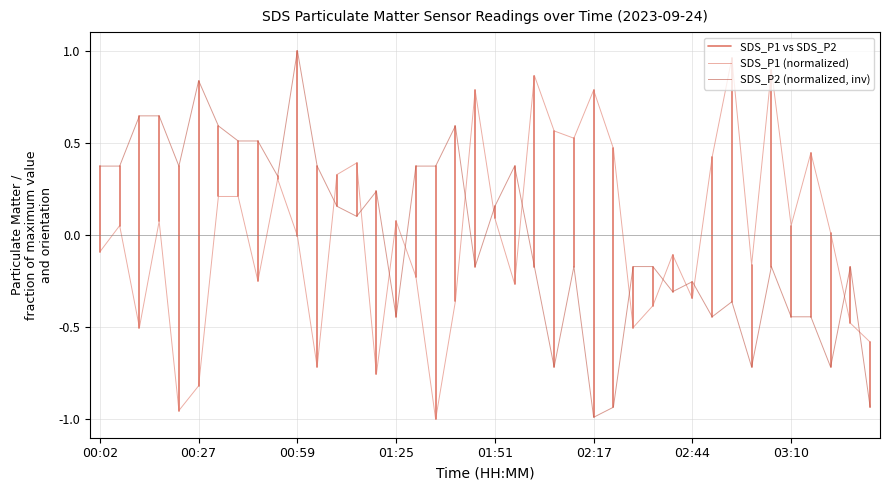

Which series changed the most between 00:49 and 02:44?

SDS_P2